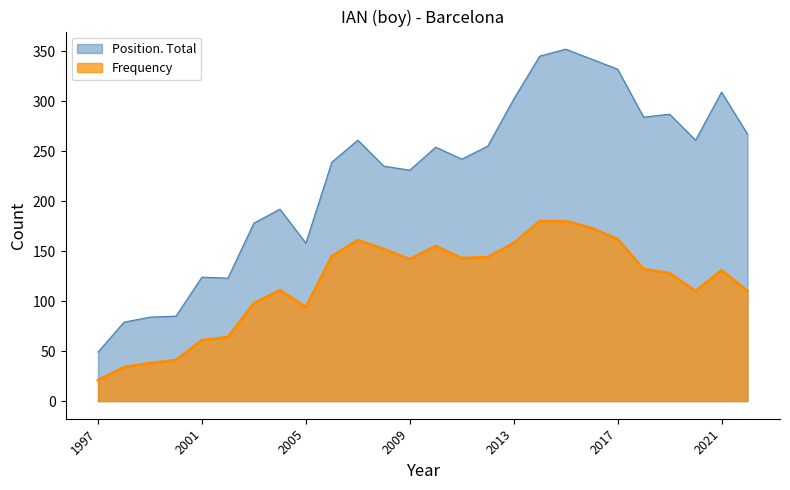

Is it true that Frequency equals 105 at 2001?

False